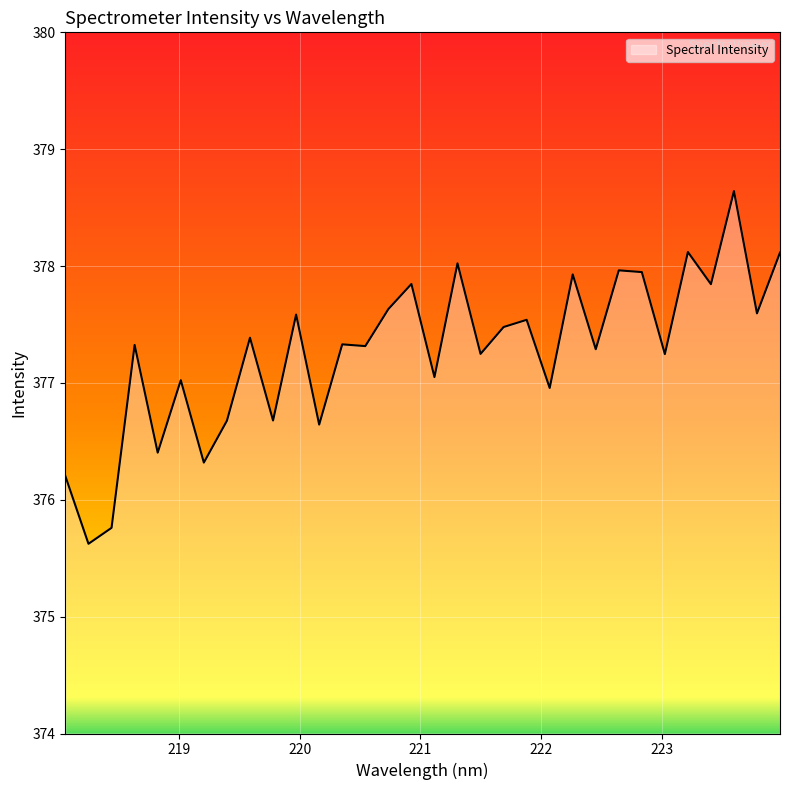

What is the difference between the maximum and minimum values?

3.0